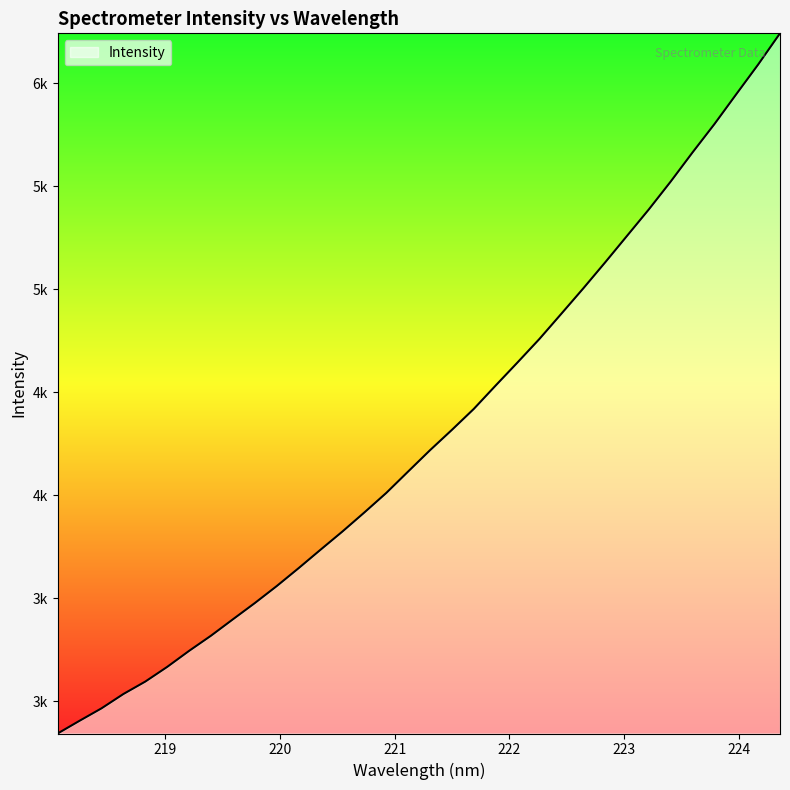

At which category does the chart reach its minimum across all series?

218.0596